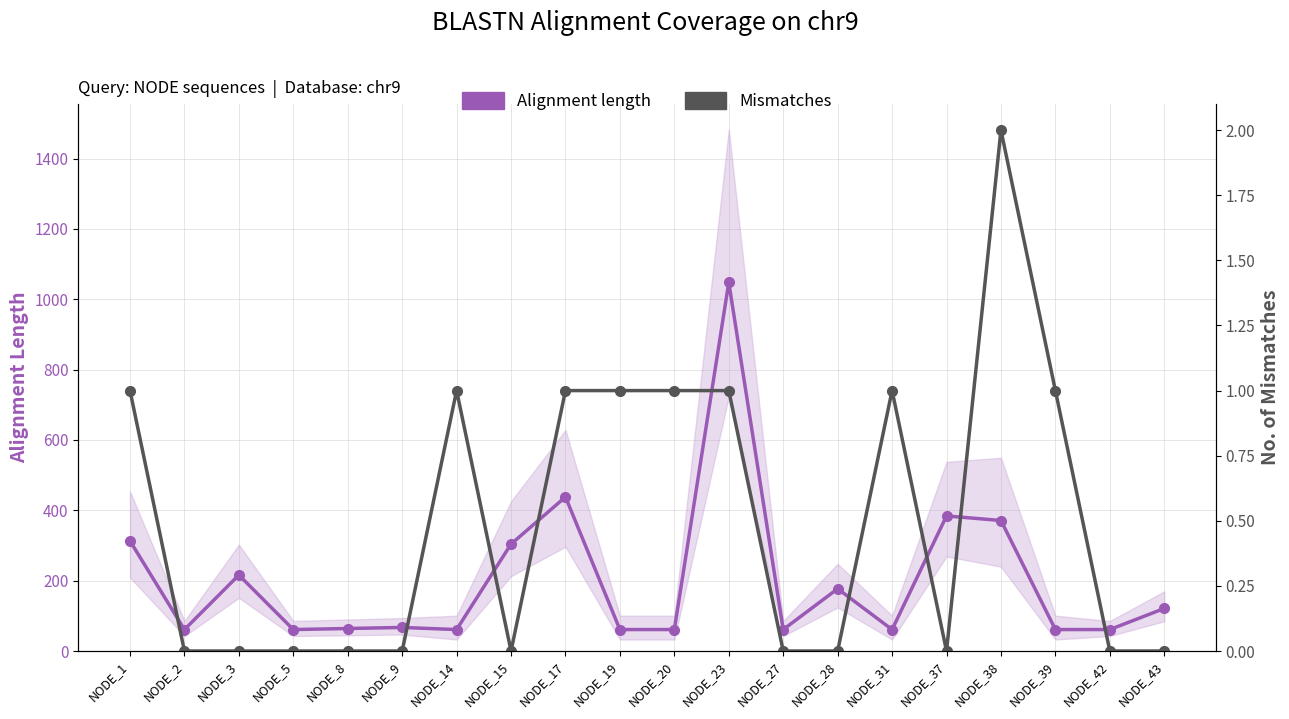

True or false: Alignment length has a value of 61 at NODE_27.

True